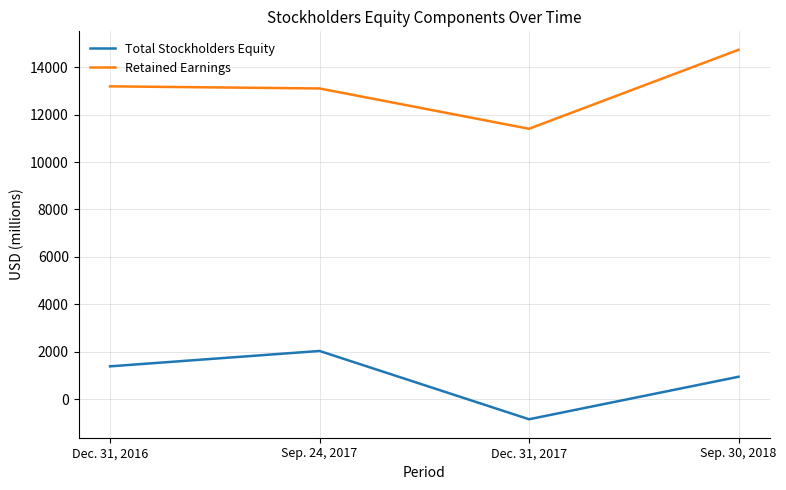

The Total Stockholders Equity series shows 3286 at Sep. 24, 2017. True or false?

False